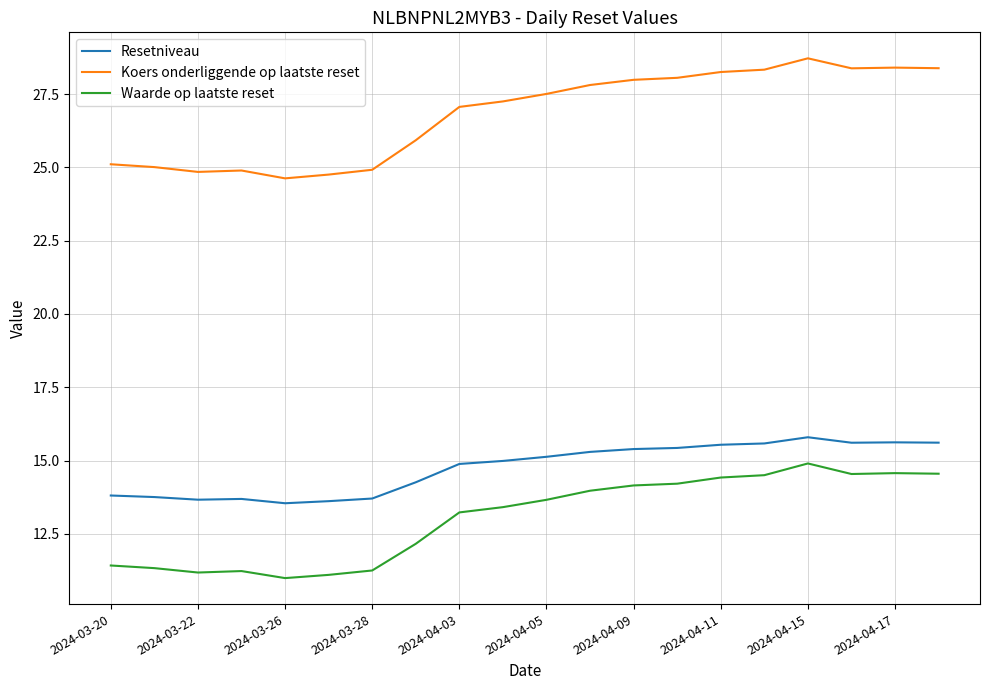

What is the difference between the maximum and minimum values in the Waarde op laatste reset series?

3.9